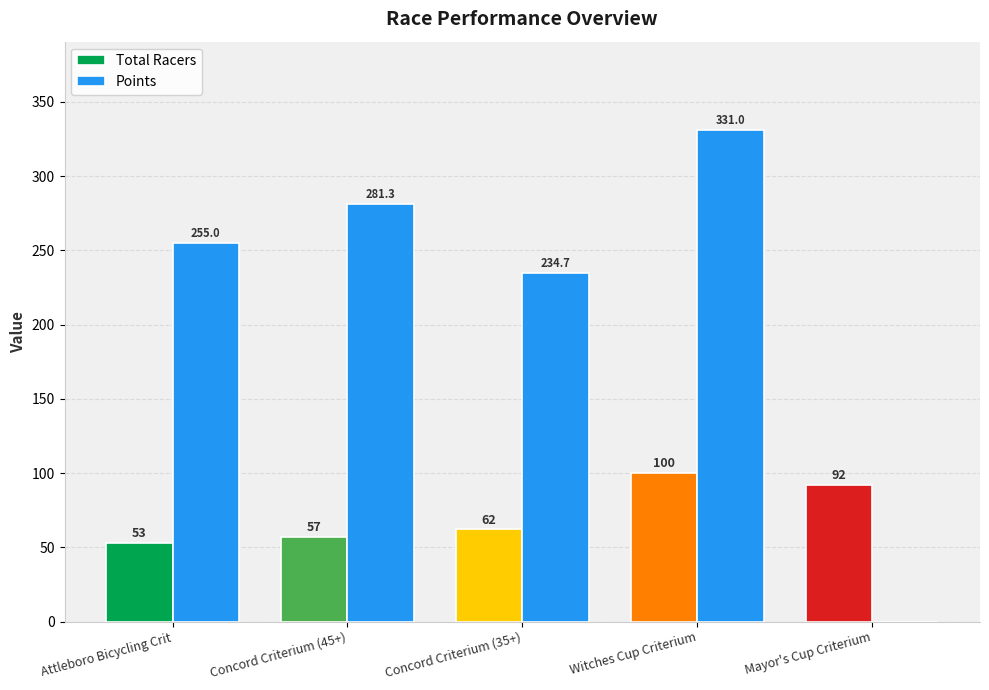

Where is Points nearest to the value 165?

Concord Criterium (35+)